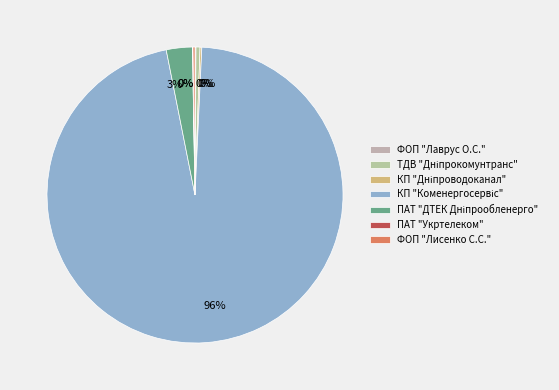

Count the number of slices in the pie.

7